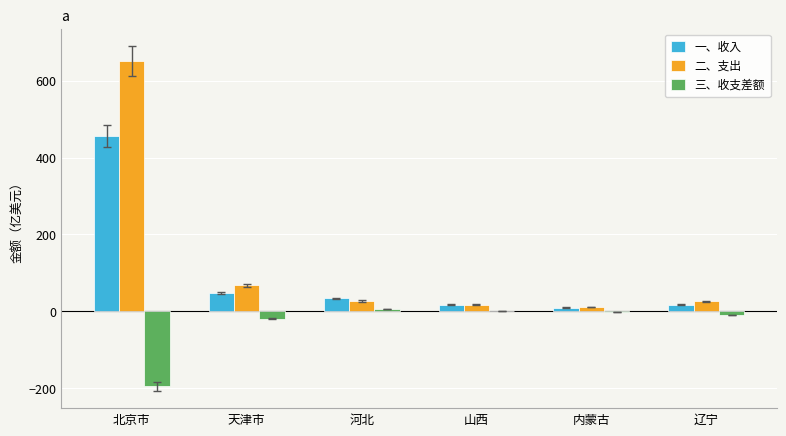

The 二、支出 series shows 117.9 at 天津市. True or false?

False